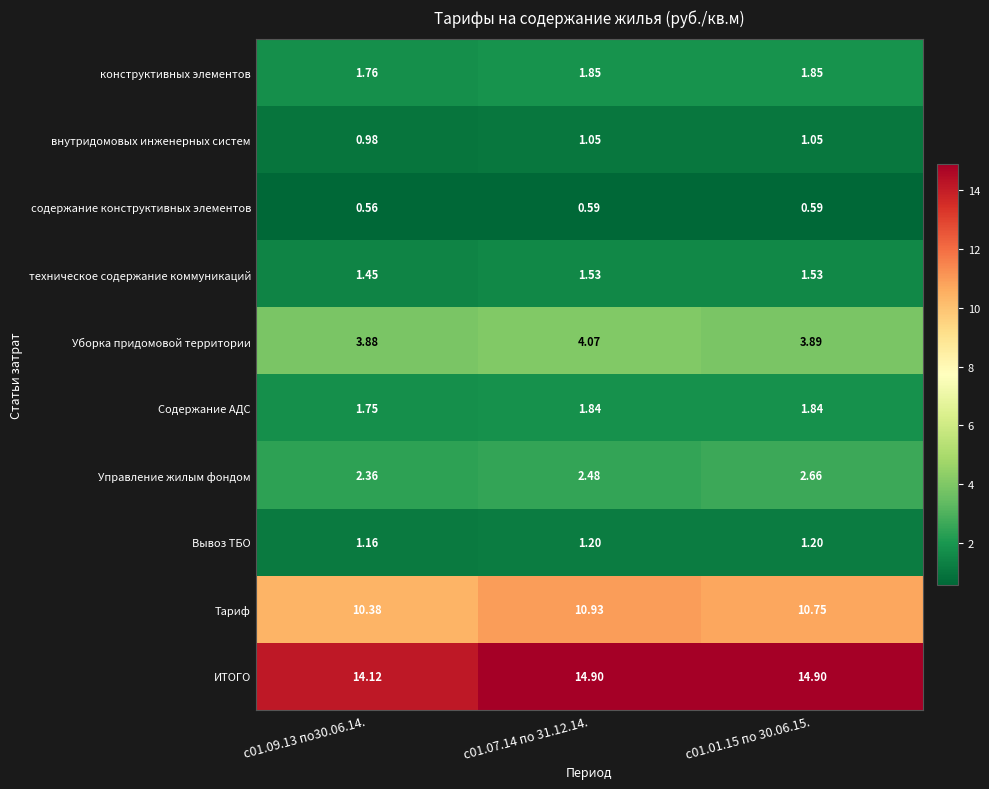

Which series has the widest spread of values?

ИТОГО